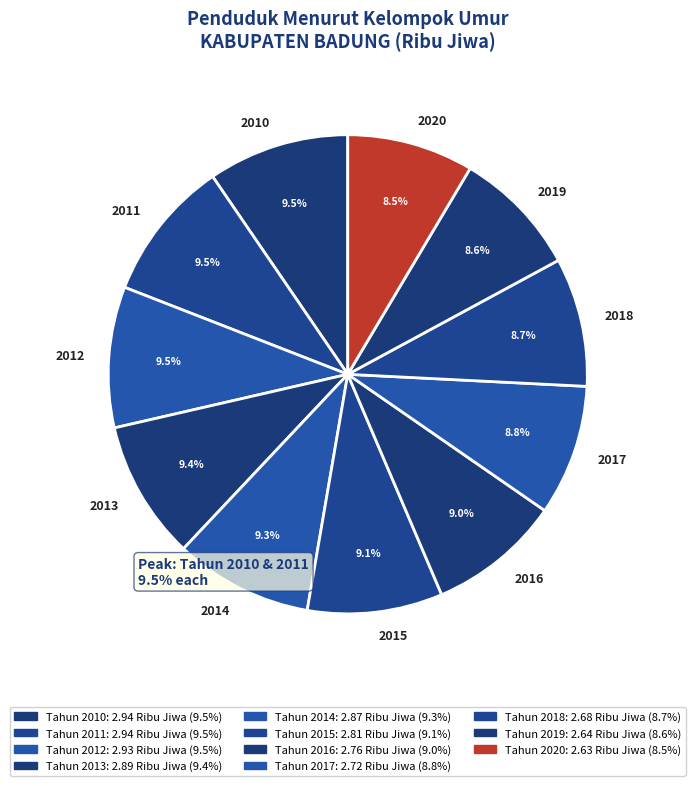

Which has a higher value, 2018 or 2014?

2014